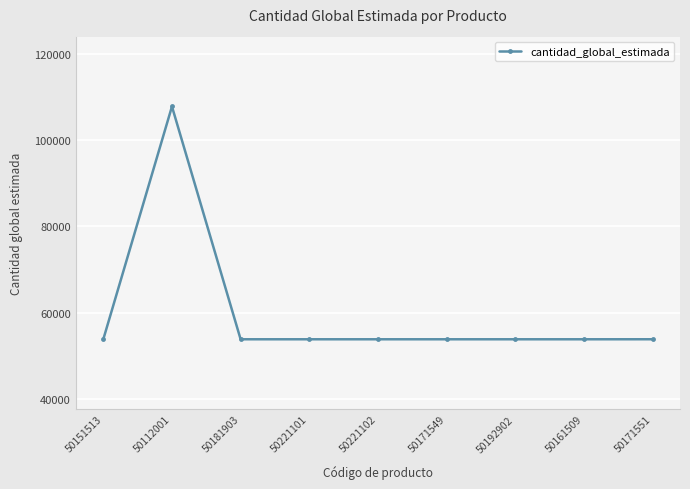

What is the difference between the second highest and second lowest values?

4